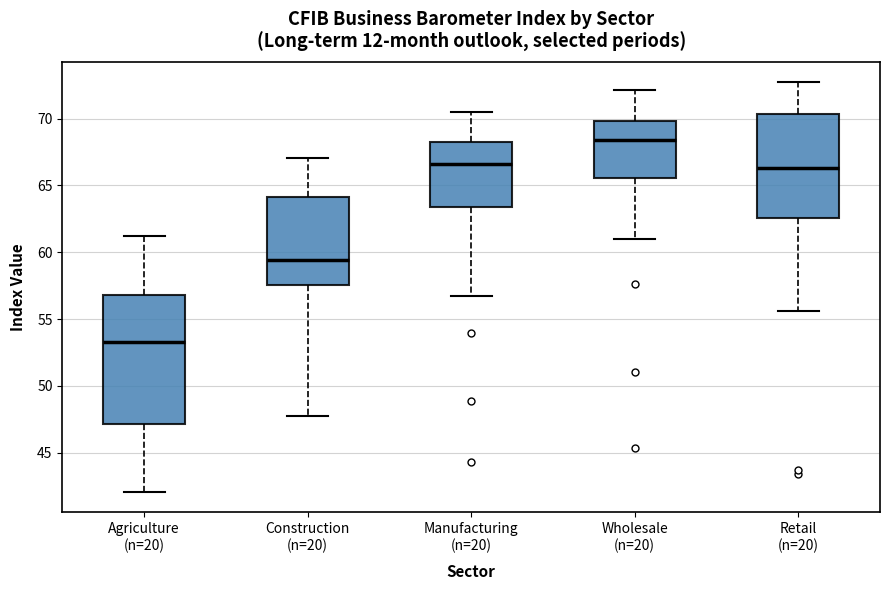

Reading left to right, transcribe this box plot: for each box, give where its median line is, the range the box spans, and where its two whiskers end, as read against the y-axis. The values are not printed on the chart, so give them approximately, as read against the axis.

Agriculture (n=20): median 53.5, box 47.0 to 57.0, whiskers 42.0 to 61.5
Construction (n=20): median 59.5, box 57.5 to 64.0, whiskers 47.5 to 67.0
Manufacturing (n=20): median 66.5, box 63.5 to 68.5, whiskers 56.5 to 70.5
Wholesale (n=20): median 68.5, box 65.5 to 70.0, whiskers 61.0 to 72.0
Retail (n=20): median 66.5, box 62.5 to 70.5, whiskers 55.5 to 72.5